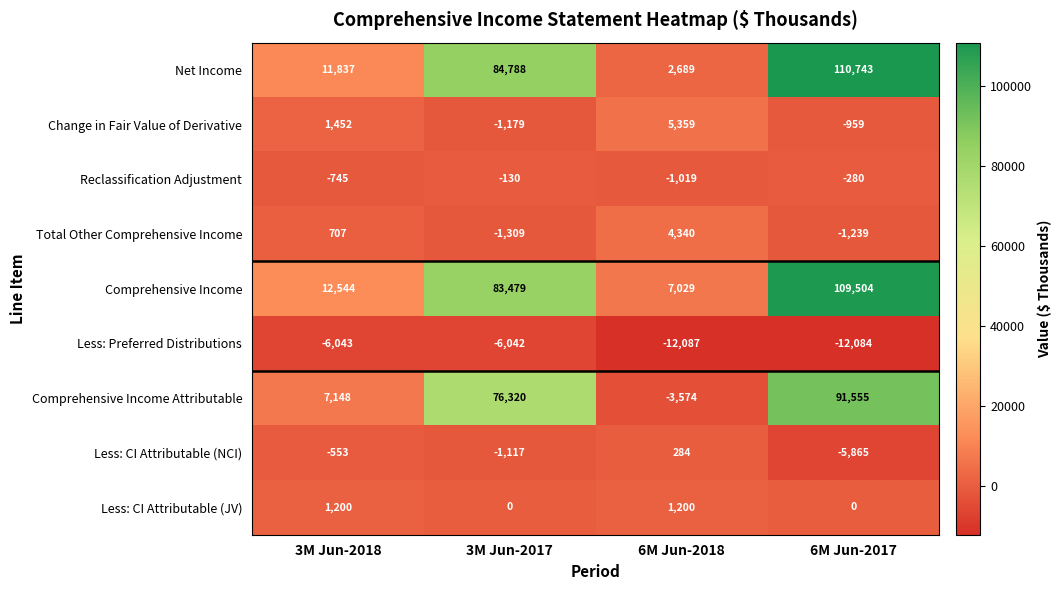

Between 6M Jun-2018 and 6M Jun-2017, which series saw the biggest shift?

Net Income